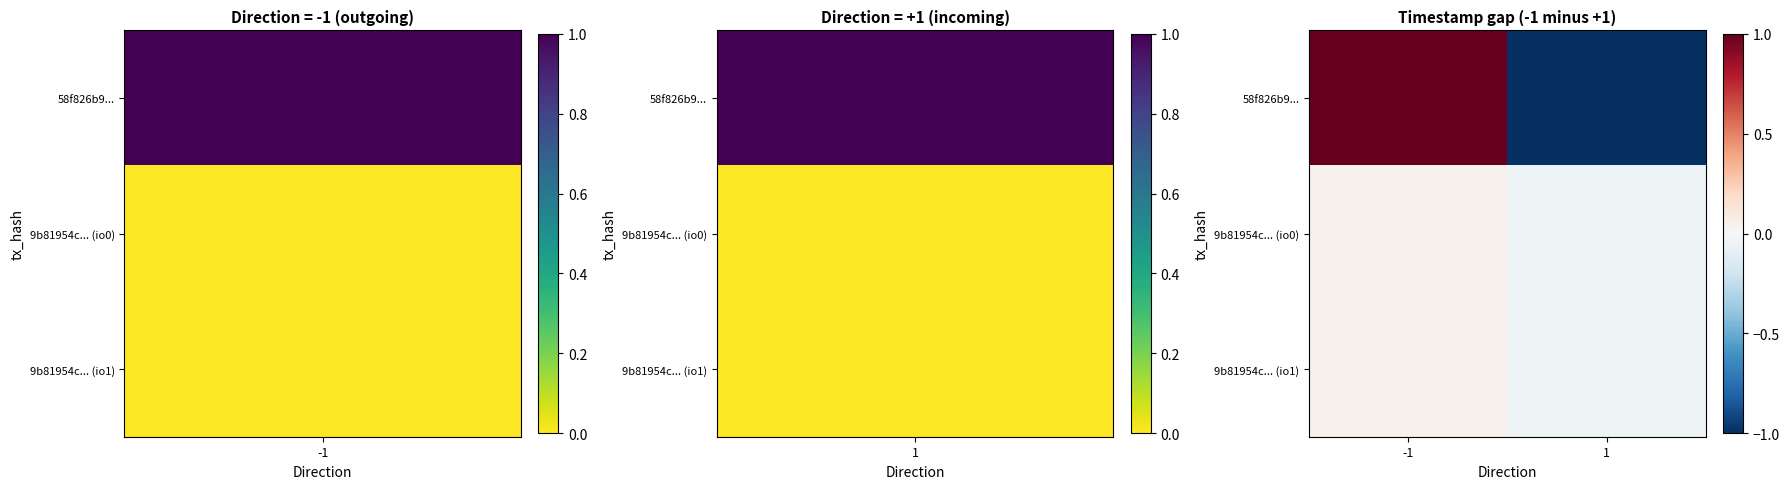

Rank the series at -1 from highest to lowest value.

58f826b9..., 9b81954c... (io0), 9b81954c... (io1)